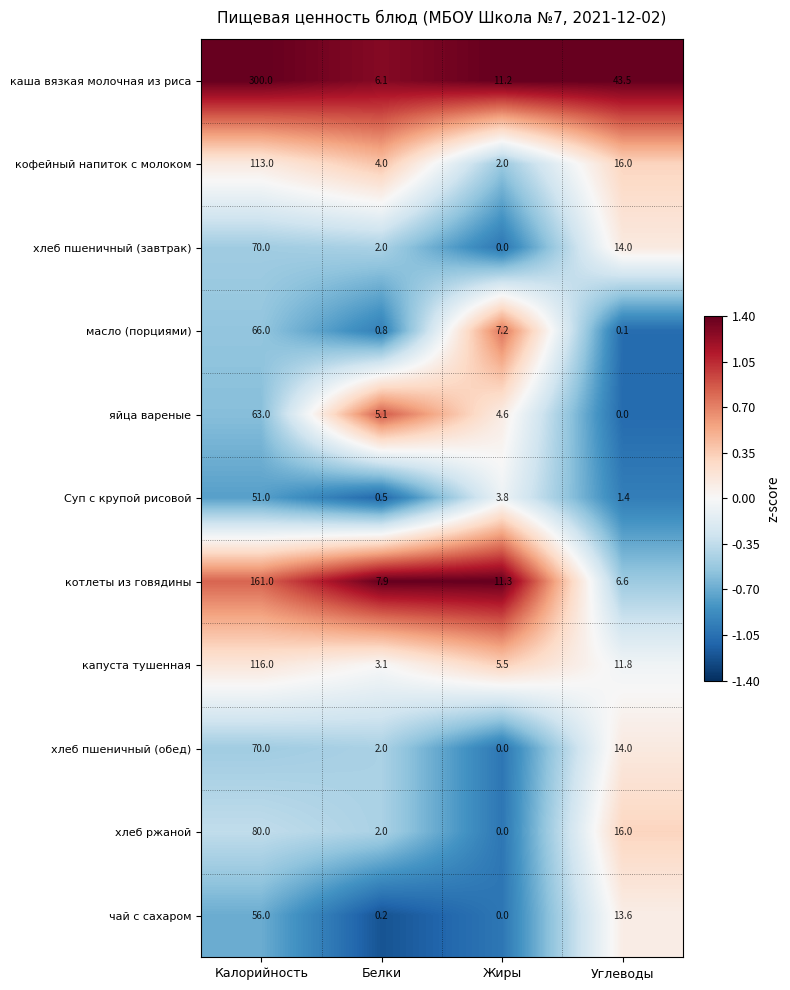

Which category has the highest value in the чай с сахаром series?

Калорийность